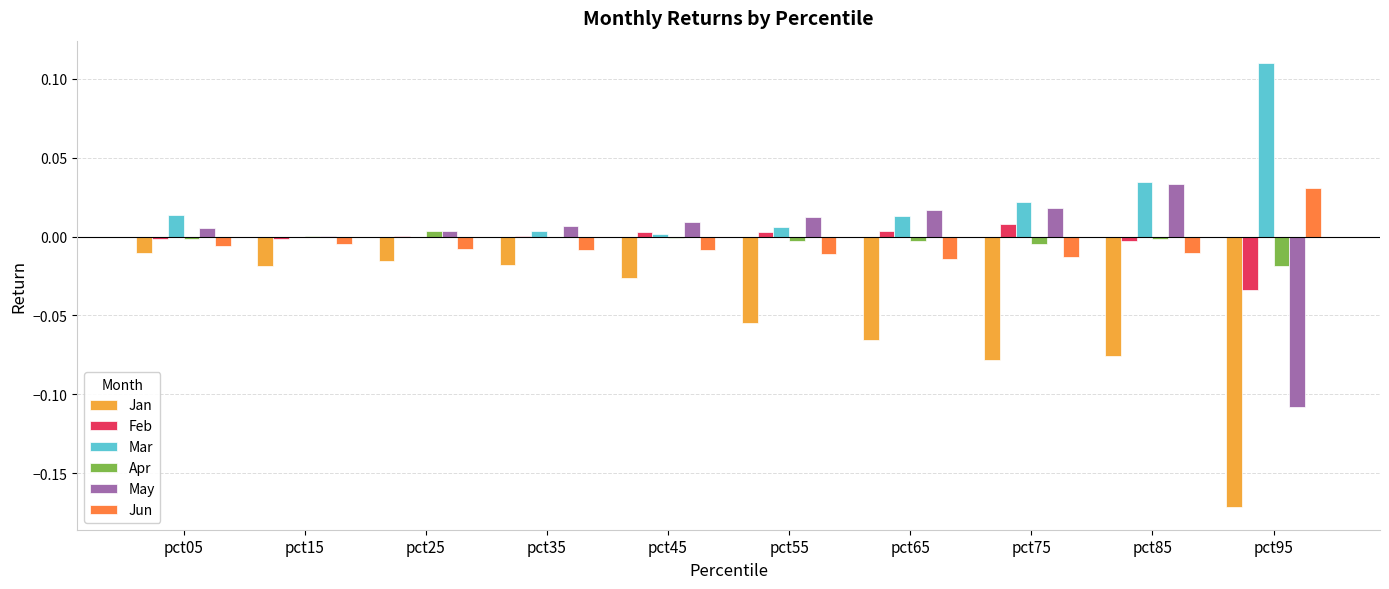

Which series has the largest total across all categories?

Mar